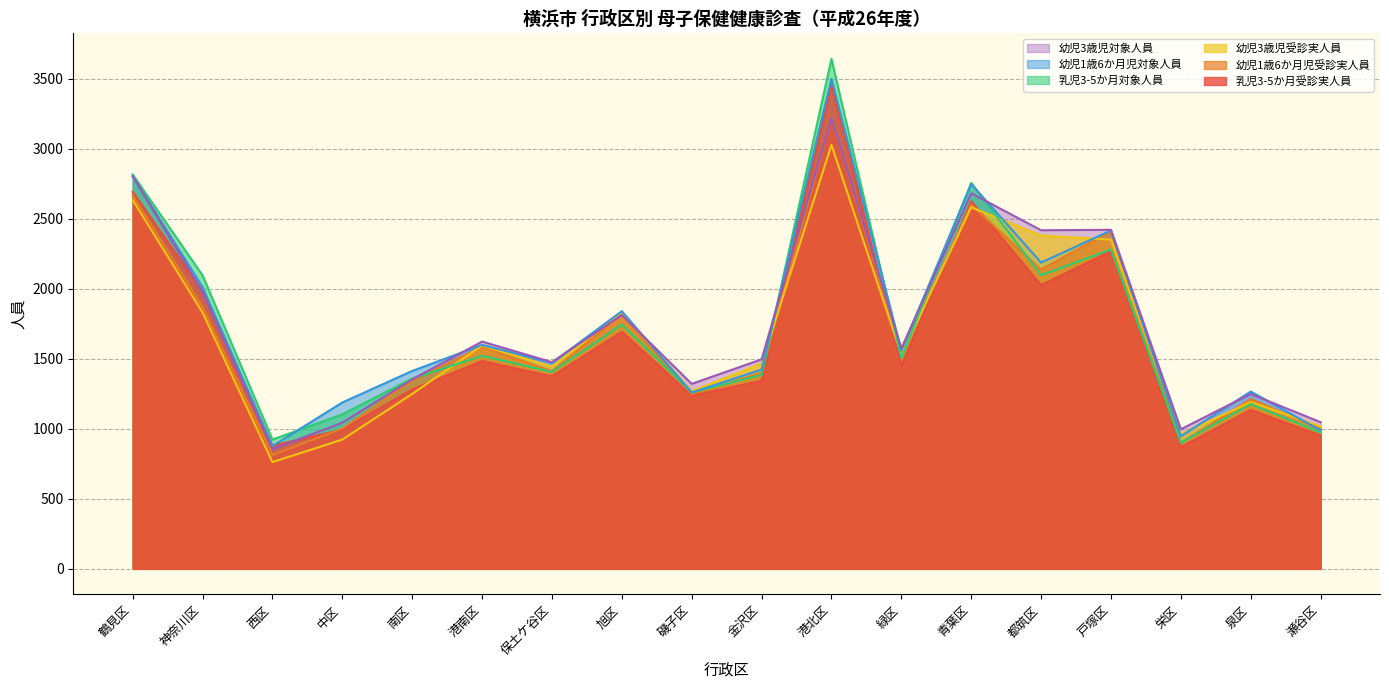

What are all the series names shown in the legend?

幼児3歳児対象人員, 幼児1歳6か月児対象人員, 乳児3-5か月対象人員, 幼児3歳児受診実人員, 幼児1歳6か月児受診実人員, 乳児3-5か月受診実人員